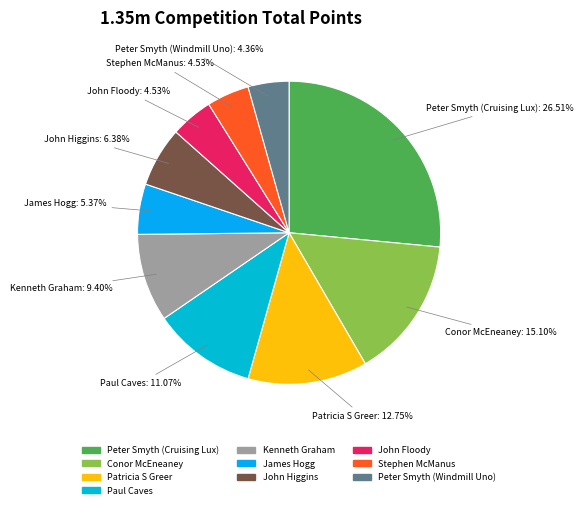

What percentage is the Stephen McManus slice, to the nearest percent?

5%